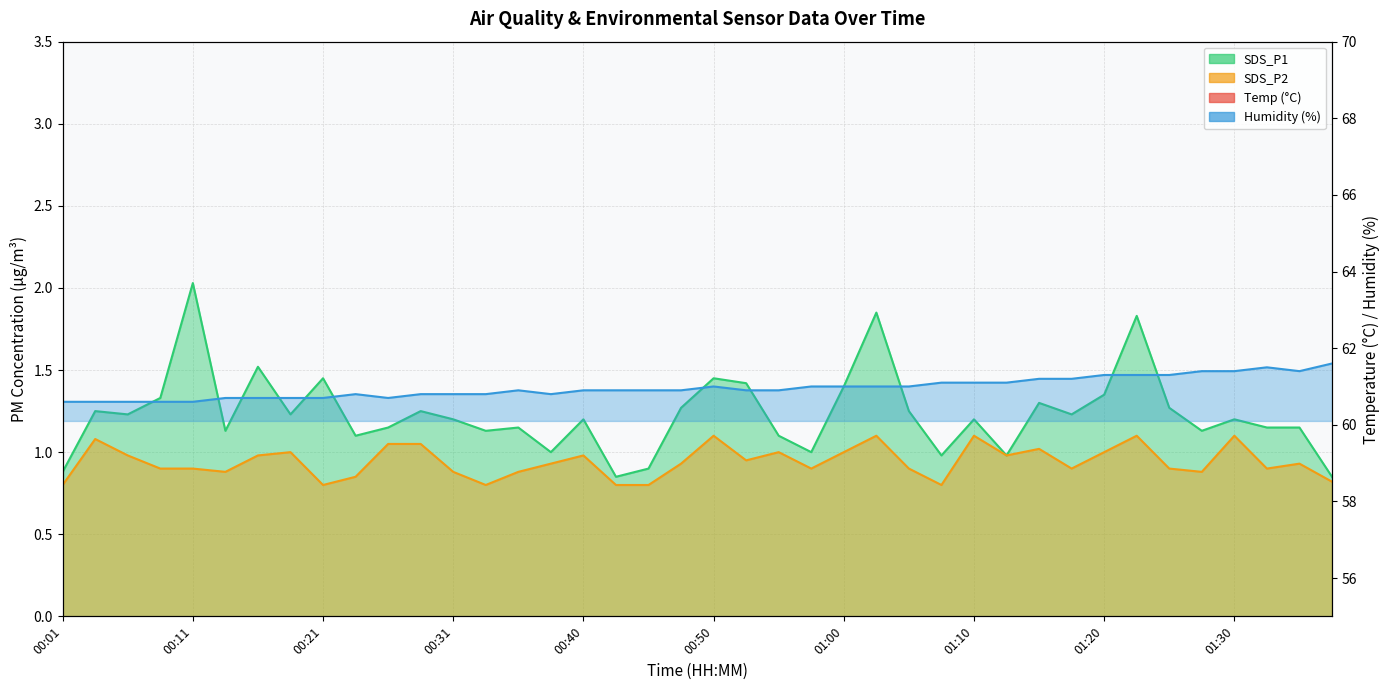

Reading left to right, list all the values displayed in this chart.

Temp: 23.8	23.8	23.8	23.8	23.7	23.8	23.7	23.7	23.7	23.7	23.6	23.6	23.6	23.6	23.6	23.5	23.5	23.5	23.5	23.4	23.5	23.4	23.4	23.4	23.4	23.4	23.3	23.3	23.3	23.2	23.3	23.2	23.2	23.2	23.1	23.1	23.1	23.1	23.0	23.0
Humidity: 60.6	60.6	60.6	60.6	60.6	60.7	60.7	60.7	60.7	60.8	60.7	60.8	60.8	60.8	60.9	60.8	60.9	60.9	60.9	60.9	61.0	60.9	60.9	61.0	61.0	61.0	61.0	61.1	61.1	61.1	61.2	61.2	61.3	61.3	61.3	61.4	61.4	61.5	61.4	61.6
SDS_P1: 0.9	1.2	1.2	1.3	2.0	1.1	1.5	1.2	1.4	1.1	1.1	1.2	1.2	1.1	1.1	1.0	1.2	0.8	0.9	1.3	1.4	1.4	1.1	1.0	1.4	1.9	1.2	1.0	1.2	1.0	1.3	1.2	1.4	1.8	1.3	1.1	1.2	1.1	1.1	0.8
SDS_P2: 0.8	1.1	1.0	0.9	0.9	0.9	1.0	1.0	0.8	0.8	1.1	1.1	0.9	0.8	0.9	0.9	1.0	0.8	0.8	0.9	1.1	0.9	1.0	0.9	1.0	1.1	0.9	0.8	1.1	1.0	1.0	0.9	1.0	1.1	0.9	0.9	1.1	0.9	0.9	0.8